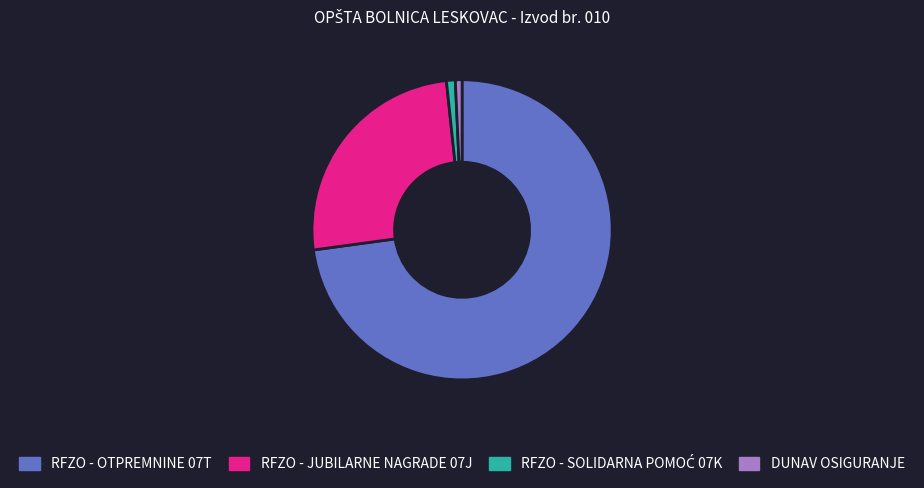

The RFZO - JUBILARNE NAGRADE 07J slice represents 11% of the pie. True or false?

False